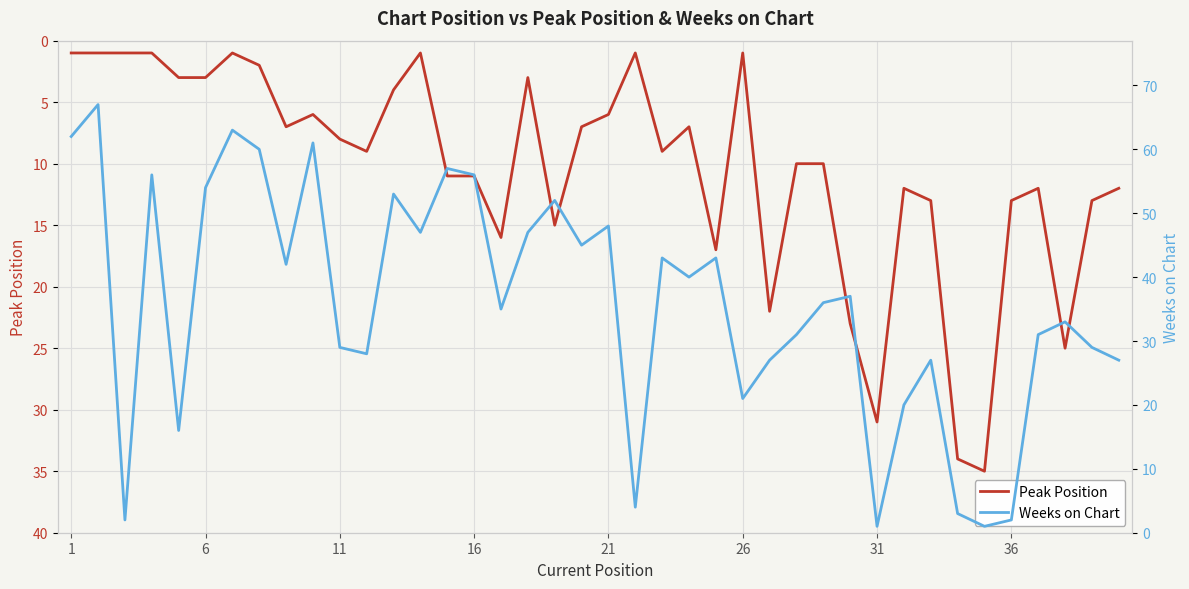

Count the number of data series in this chart.

2